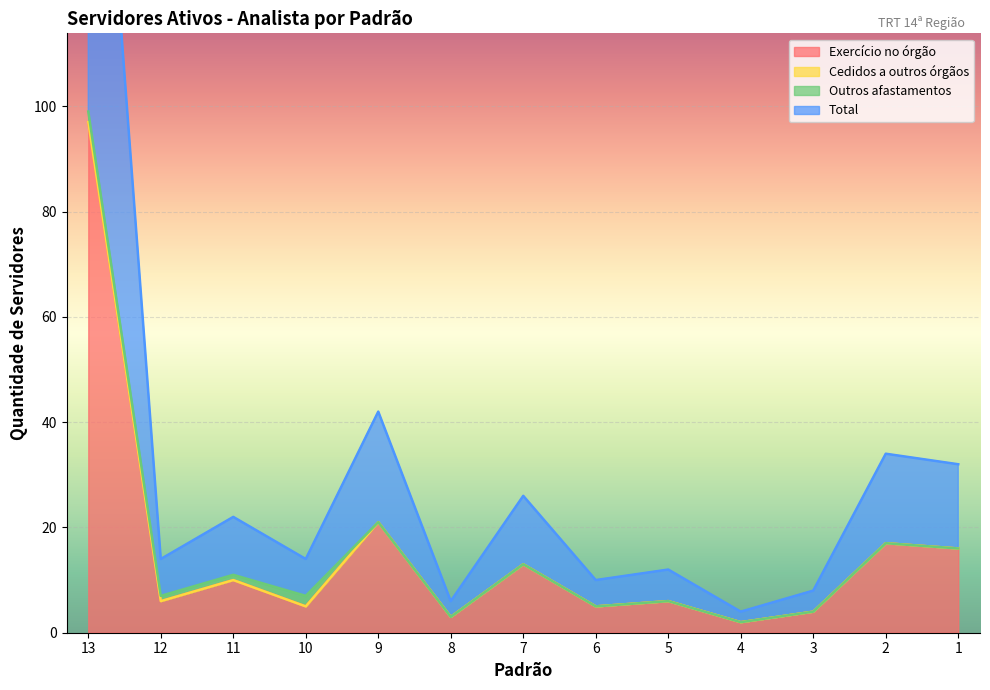

True or false: Total has more than 0 interior local peaks.

True